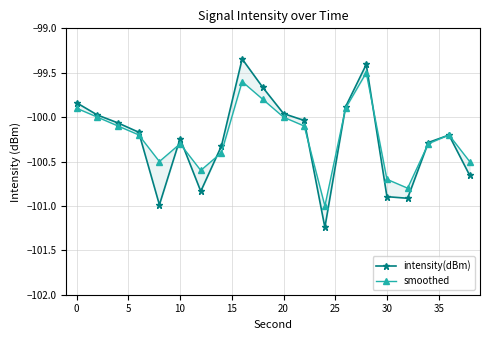

Which series has the largest total across all categories?

smoothed